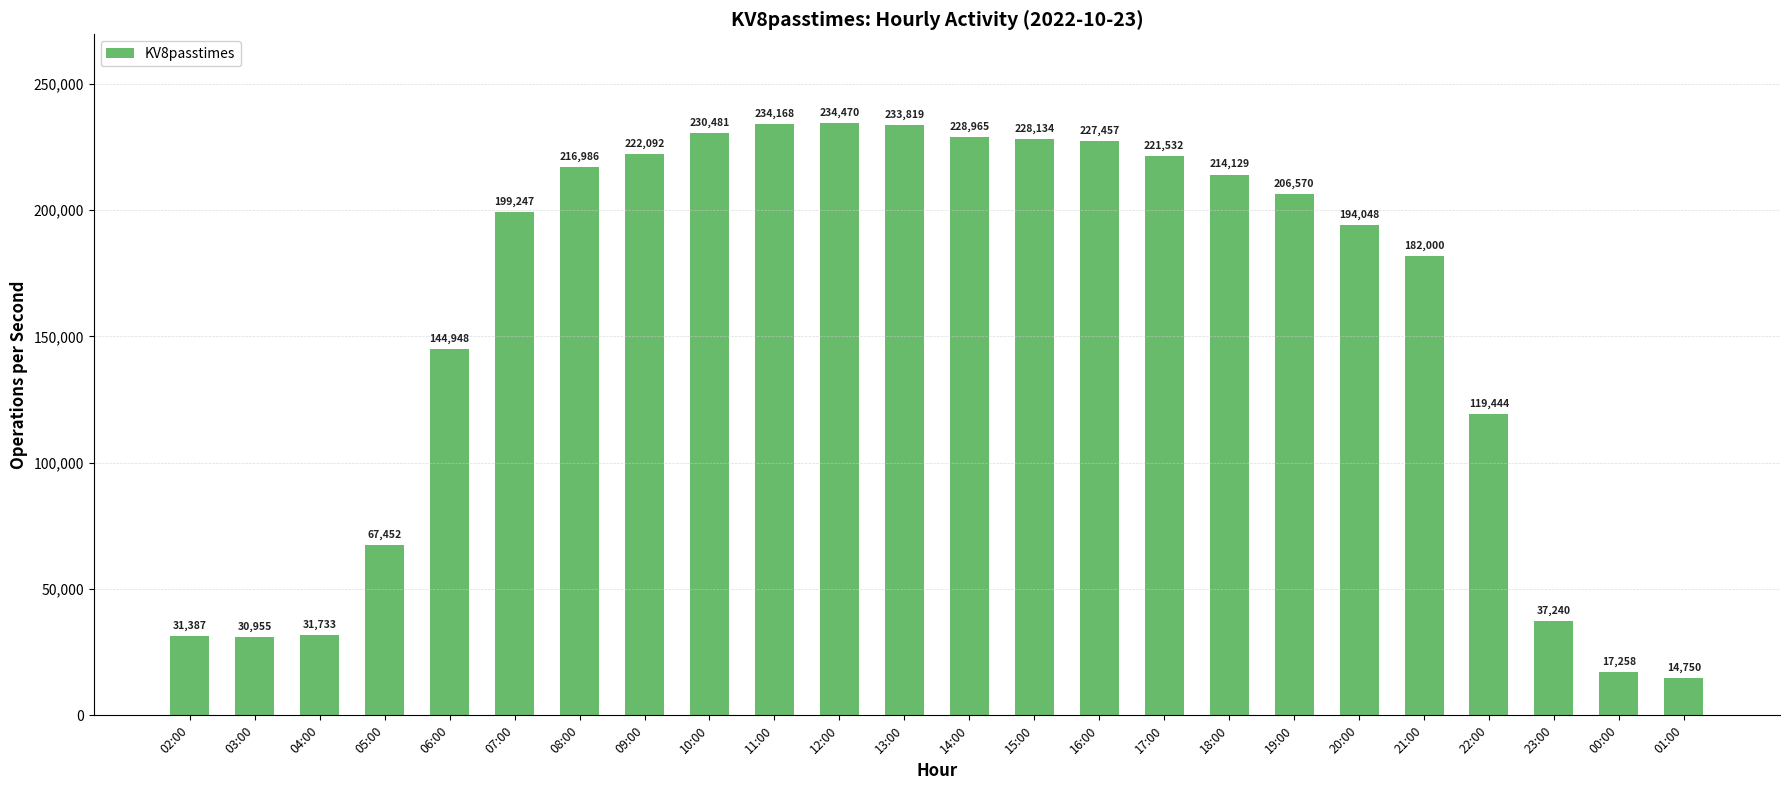

Are the bars grouped side by side (vs. stacked)?

No